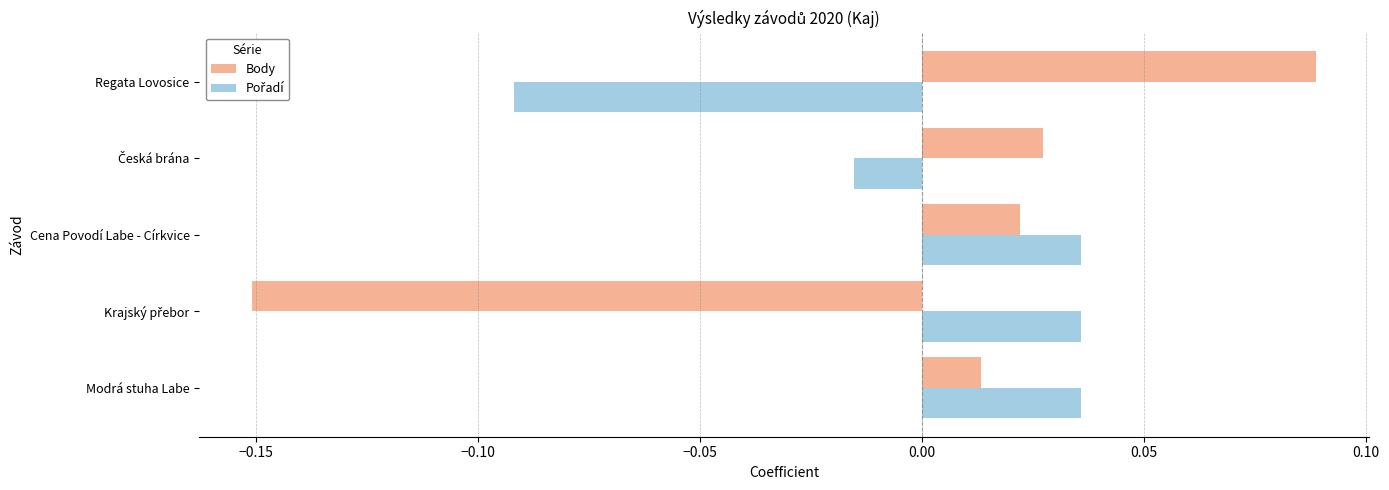

At how many categories does at least one series exceed 0?

5